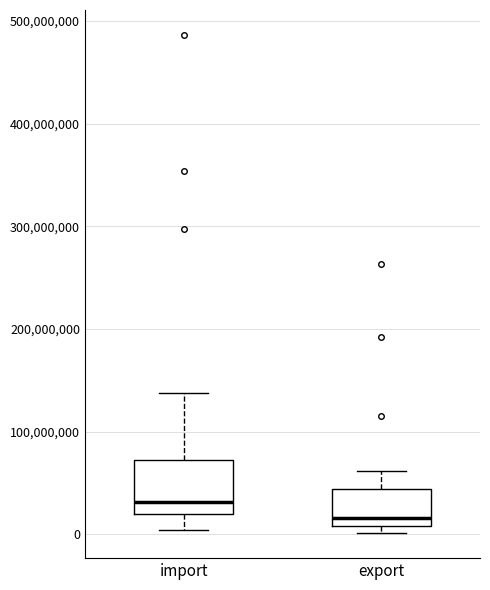

Reading left to right, read every box against the y-axis: the position of its median line, the range the box covers, and the ends of its whiskers. The values are not printed on the chart, so give them approximately, as read against the axis.

import: median 30000000, box 20000000 to 70000000, whiskers 0 to 140000000
export: median 20000000, box 10000000 to 40000000, whiskers 0 to 60000000